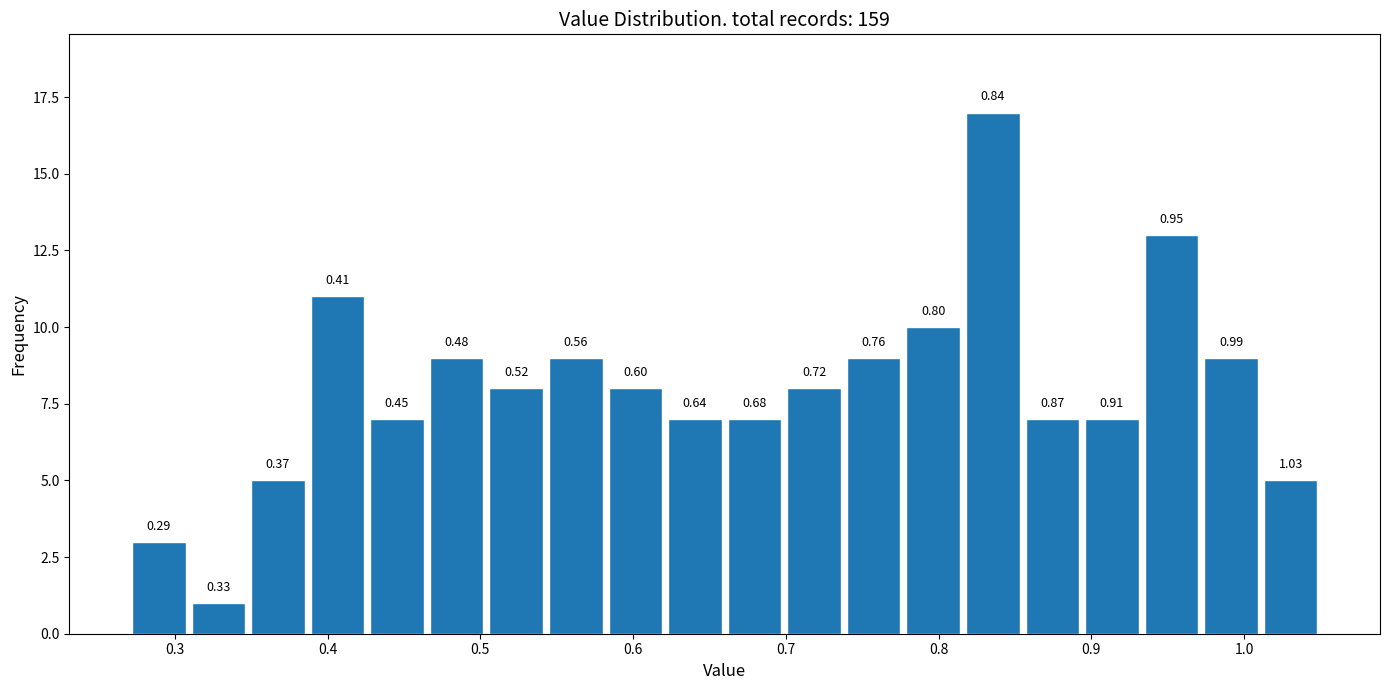

Read against the x-axis, roughly where is the centre of the tallest bar?

0.84